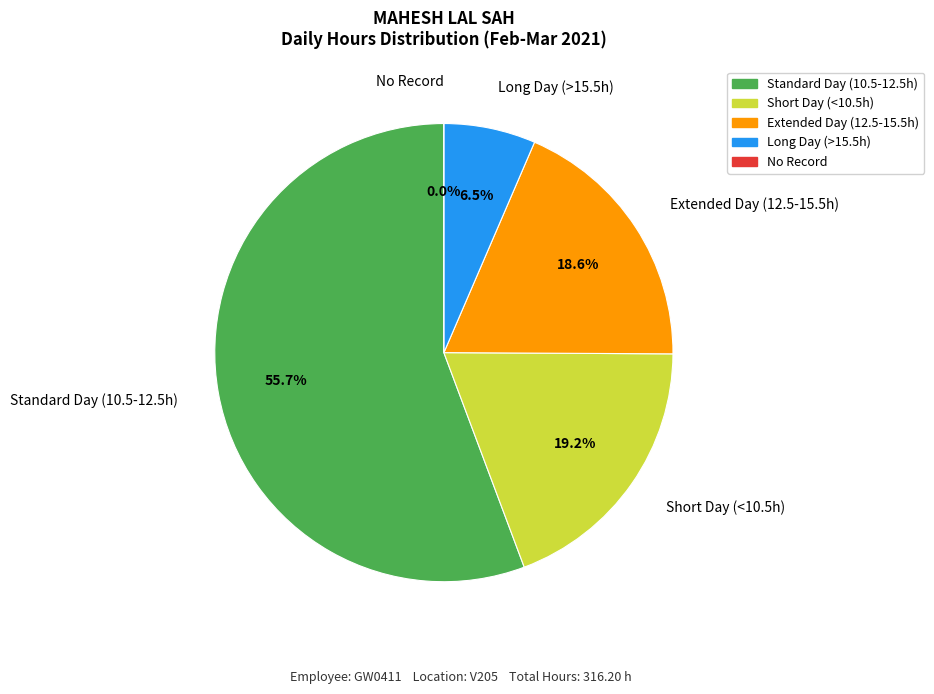

The 9-Tue slice represents 1% of the pie. True or false?

False